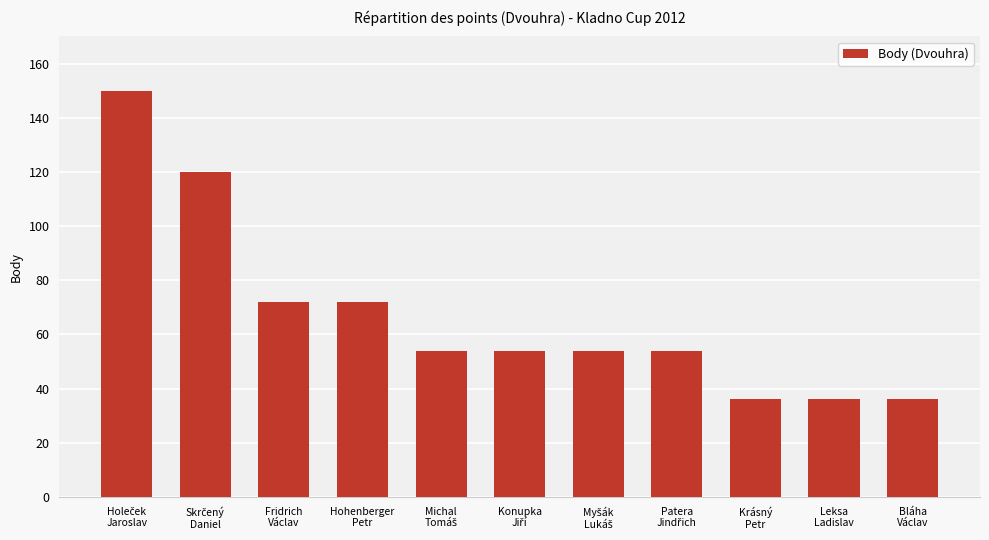

What is the maximum value shown in the chart?

150